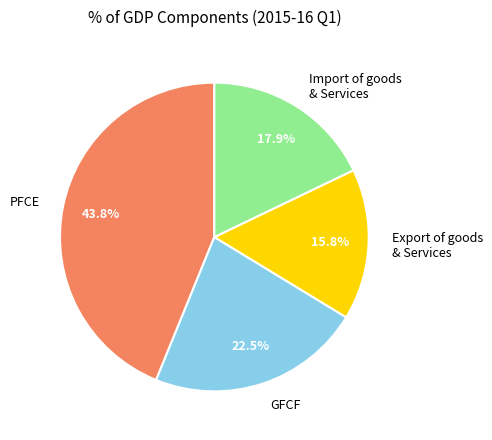

To the nearest percent, what is the average slice percentage?

25%